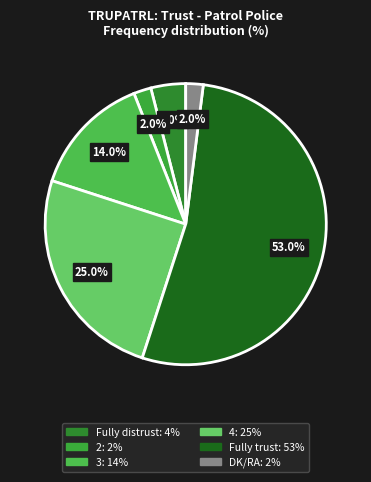

Is the sum of Fully distrust and 2 greater than half?

No